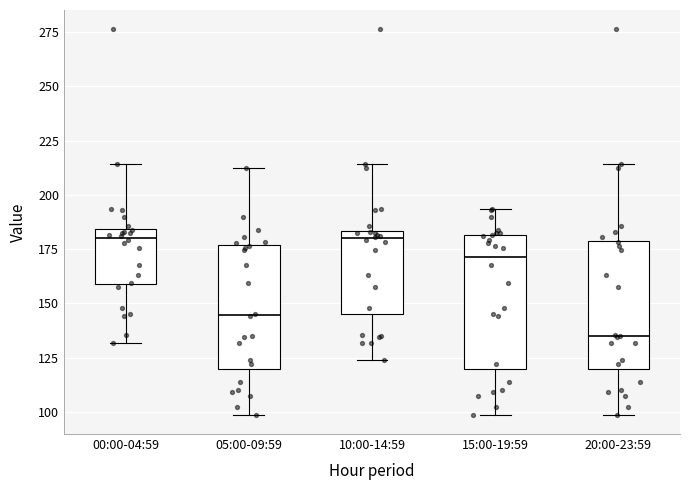

Which box's median line is the lowest?

20:00-23:59